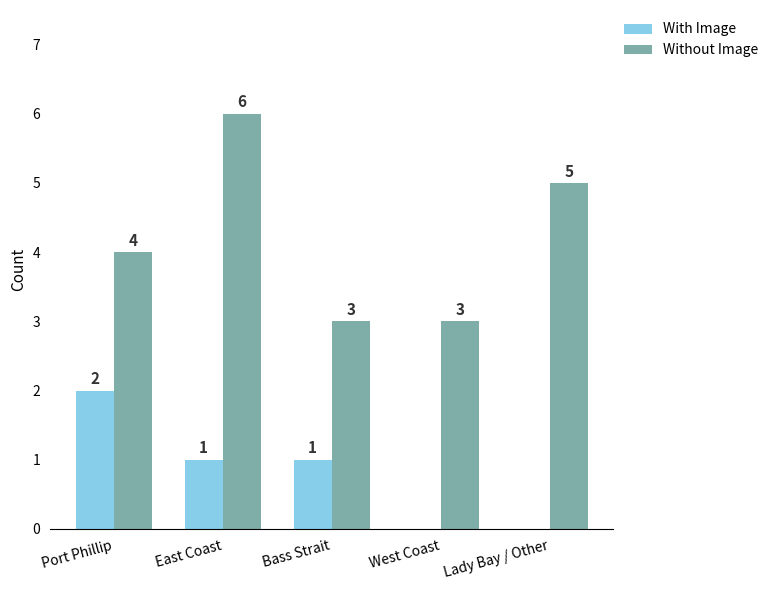

Where does the With Image series first go above 1?

Port Phillip